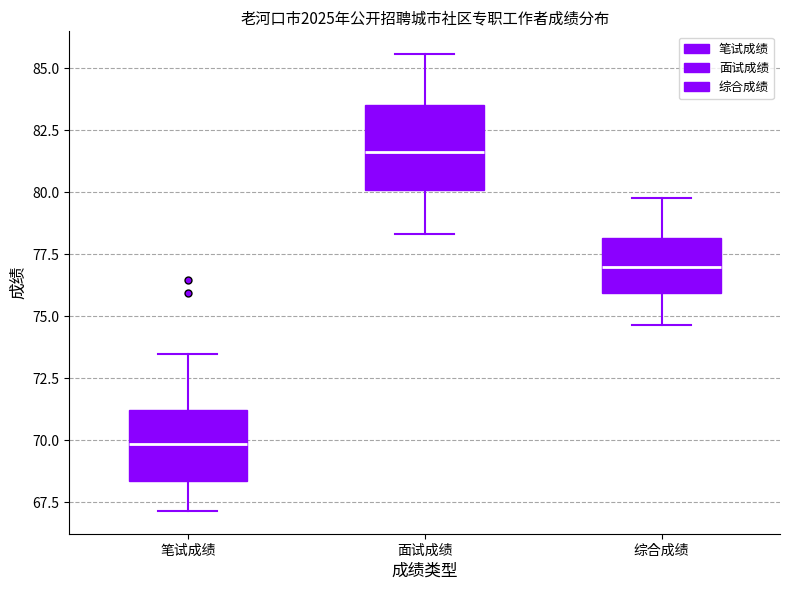

Reading left to right, read every box against the y-axis: the position of its median line, the range the box covers, and the ends of its whiskers. The values are not printed on the chart, so give them approximately, as read against the axis.

笔试成绩: median 70.0, box 68.5 to 71.0, whiskers 67.0 to 73.5
面试成绩: median 81.5, box 80.0 to 83.5, whiskers 78.5 to 85.5
综合成绩: median 77.0, box 76.0 to 78.0, whiskers 74.5 to 79.5